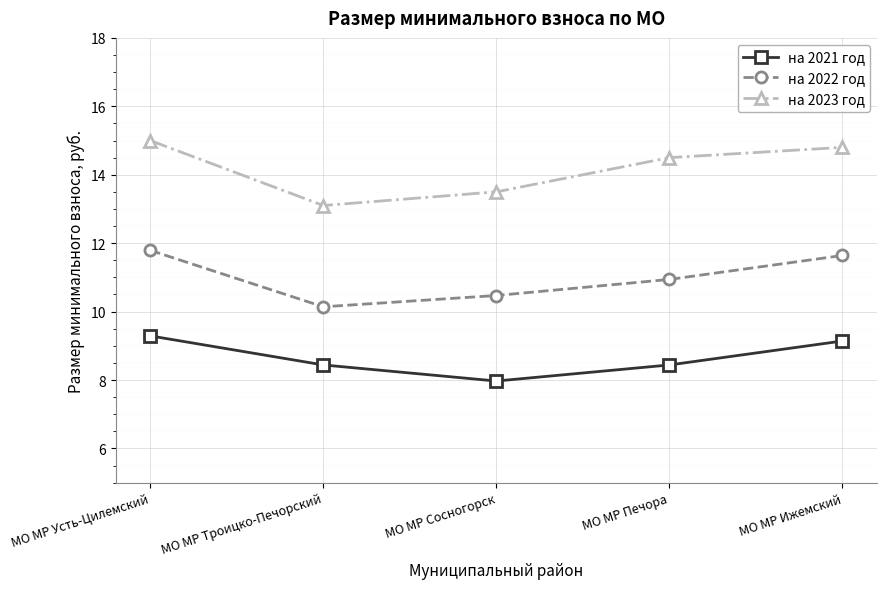

How many values in the на 2023 год series are below 14?

2